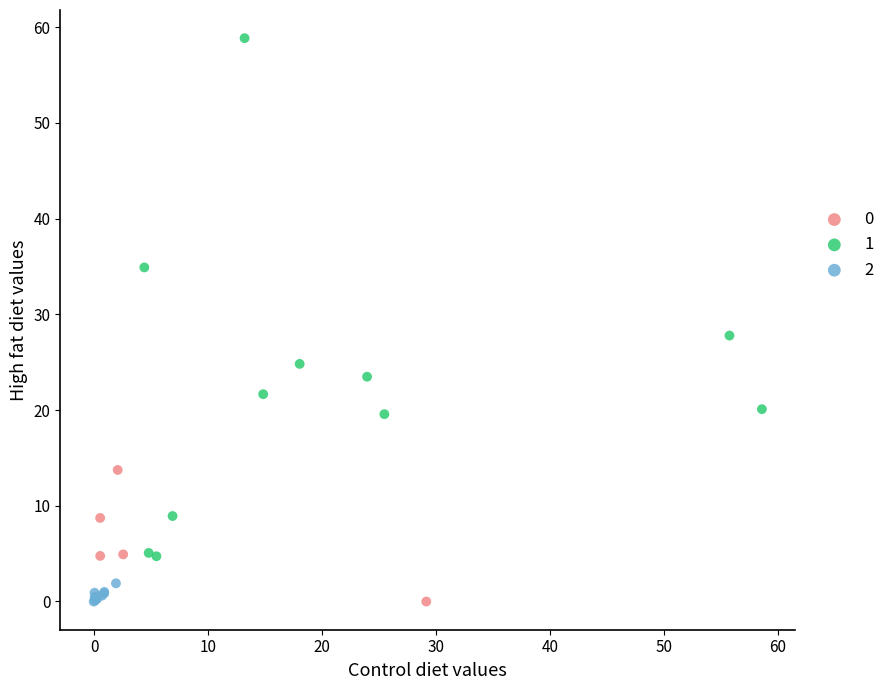

Which series has the largest Y range (max minus min)?

1